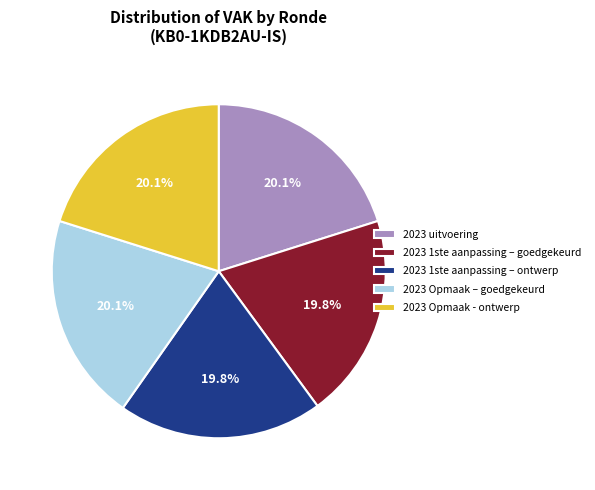

True or false: 2023 Opmaak - ontwerp accounts for 31% of the total.

False